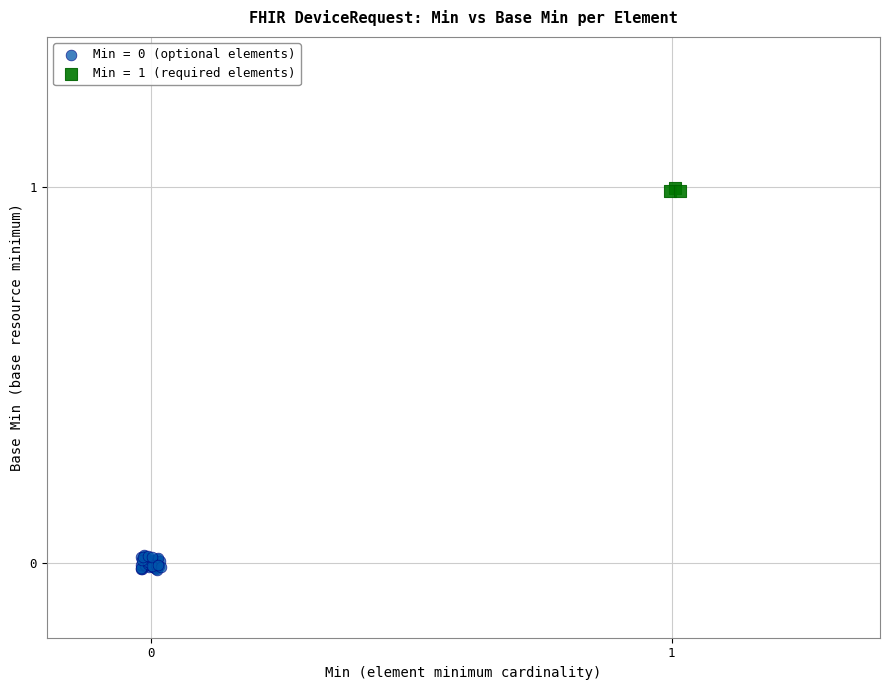

Which series contains the highest Y value?

Min = 1 (required elements)